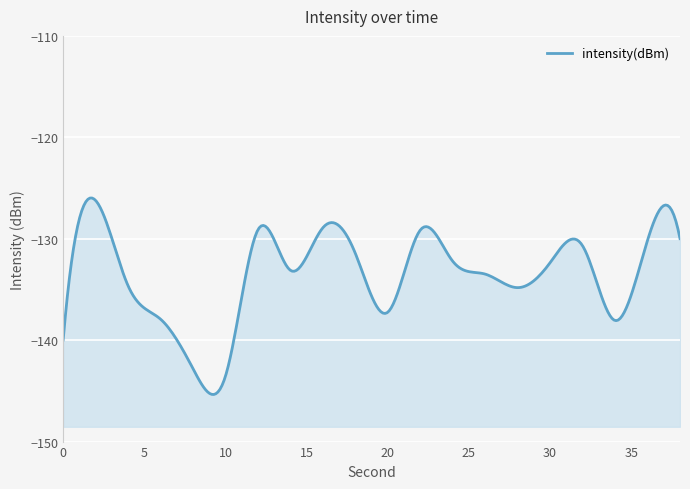

Reading right to left, what are all the values shown in this chart?

-130.0	-130.2	-138.1	-130.7	-132.4	-134.8	-133.5	-132.2	-129.1	-137.2	-131.4	-128.9	-133.1	-129.1	-143.5	-142.8	-137.9	-134.6	-126.2	-140.0